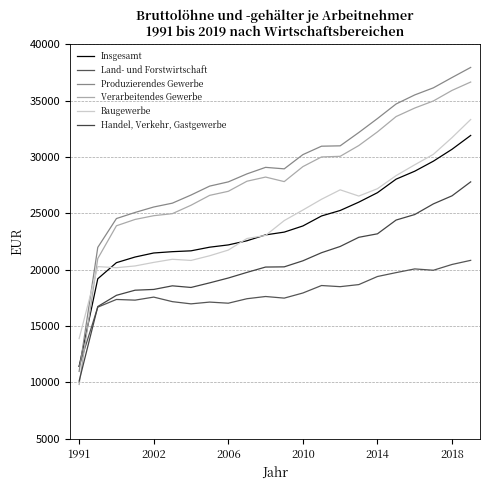

Does the chart have visible grid lines?

Yes